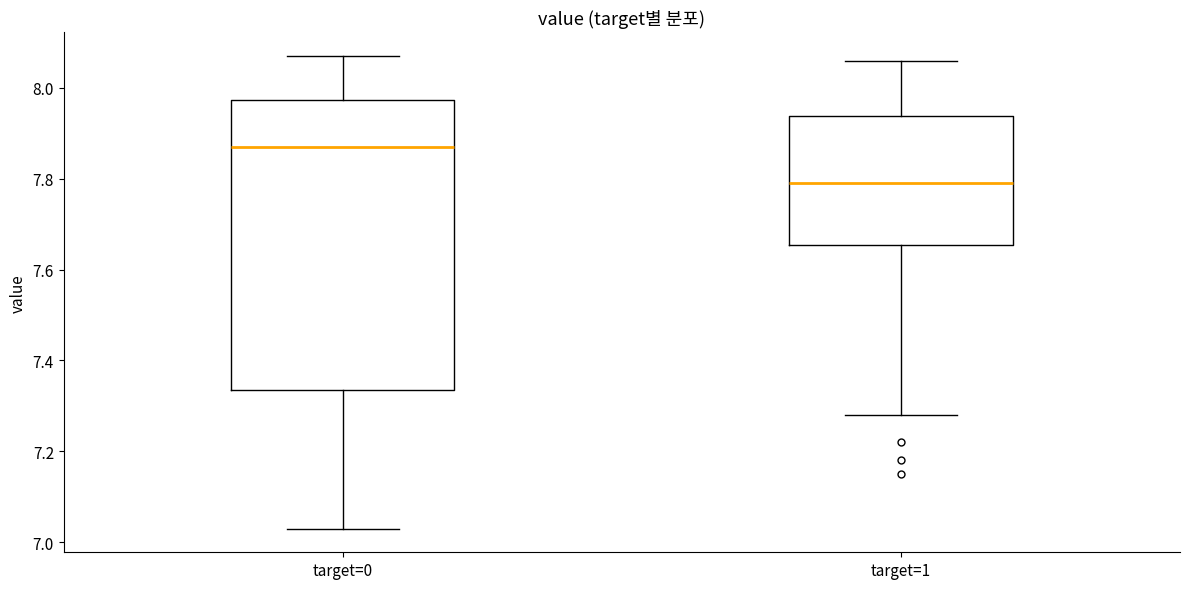

Which box is the tallest, from its lower edge to its upper edge?

target=0